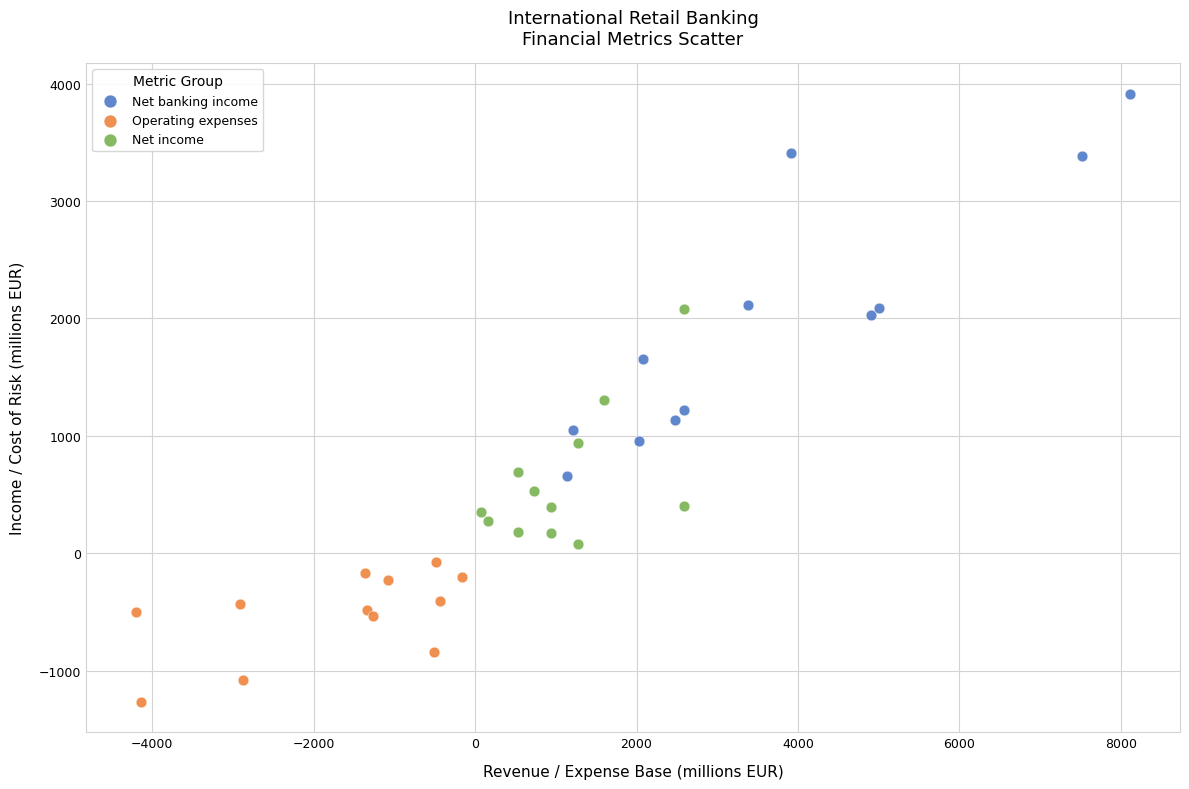

Which series contains the highest Y value?

Net banking income